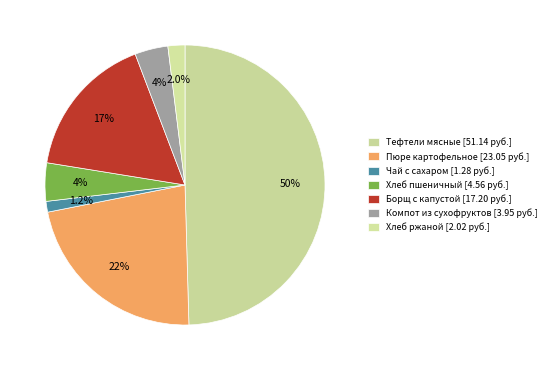

How many slices are in this pie chart?

7